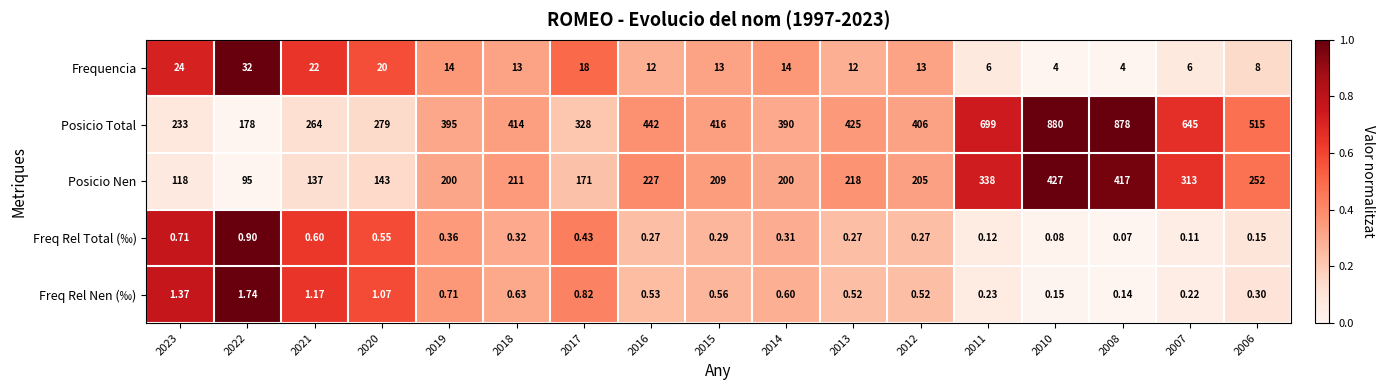

Which series has the largest total across all categories?

Posicio Total